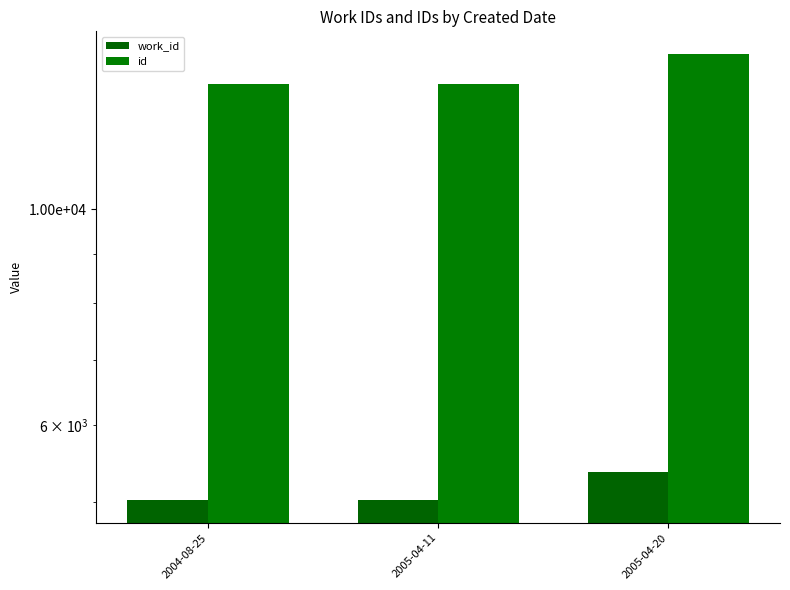

What is the total value across all series at 2004-08-25?

18472